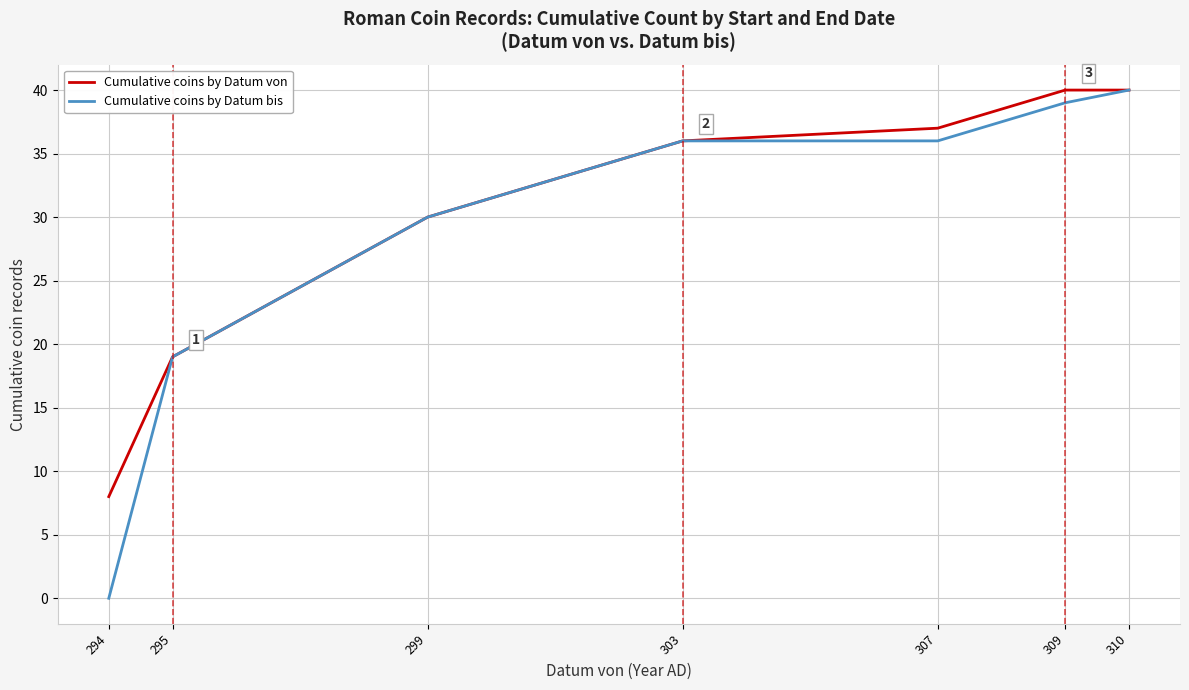

Which series has the largest range (max minus min)?

Cumulative coins by Datum bis